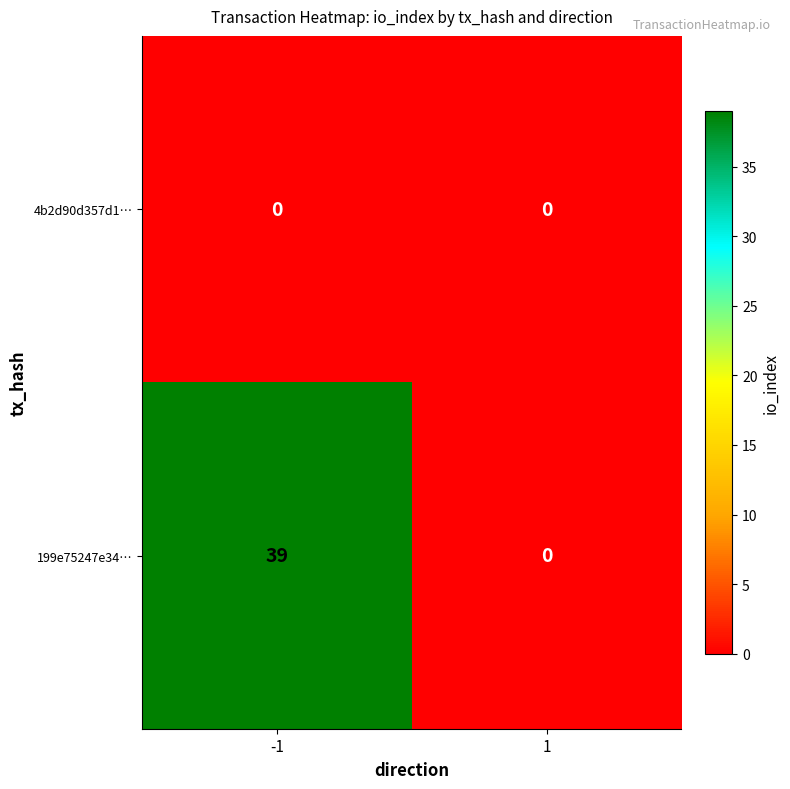

Rank the series by their maximum value, from lowest to highest.

4b2d90d357d1…, 199e75247e34…